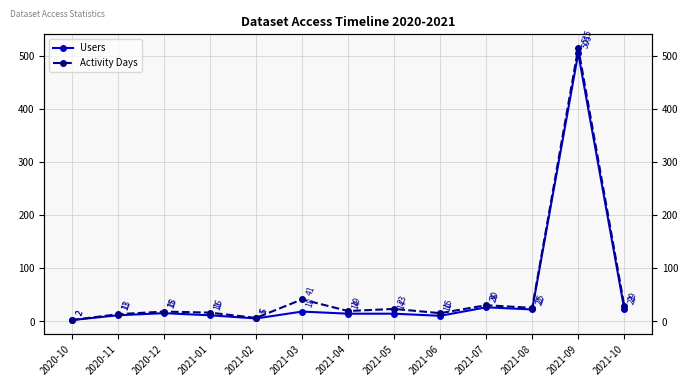

At which category does Users reach its first local valley?

2021-02